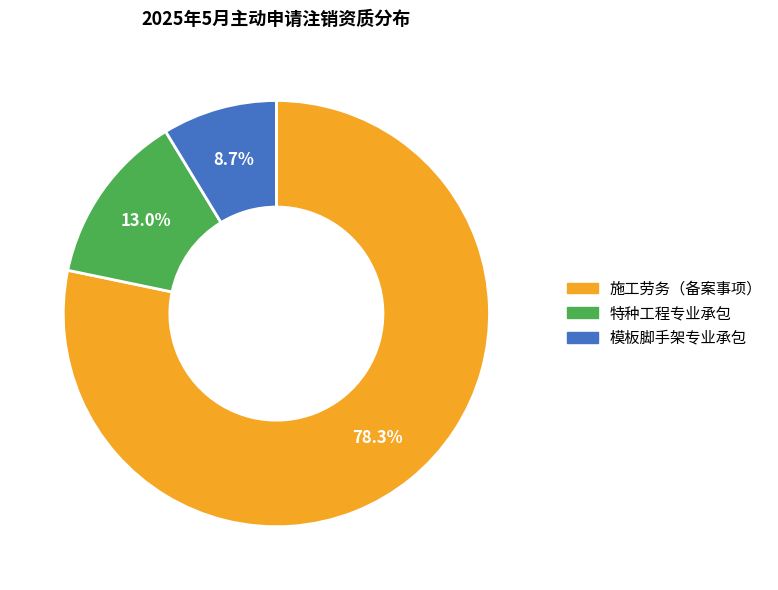

Is there any slice that represents more than half of the pie?

Yes